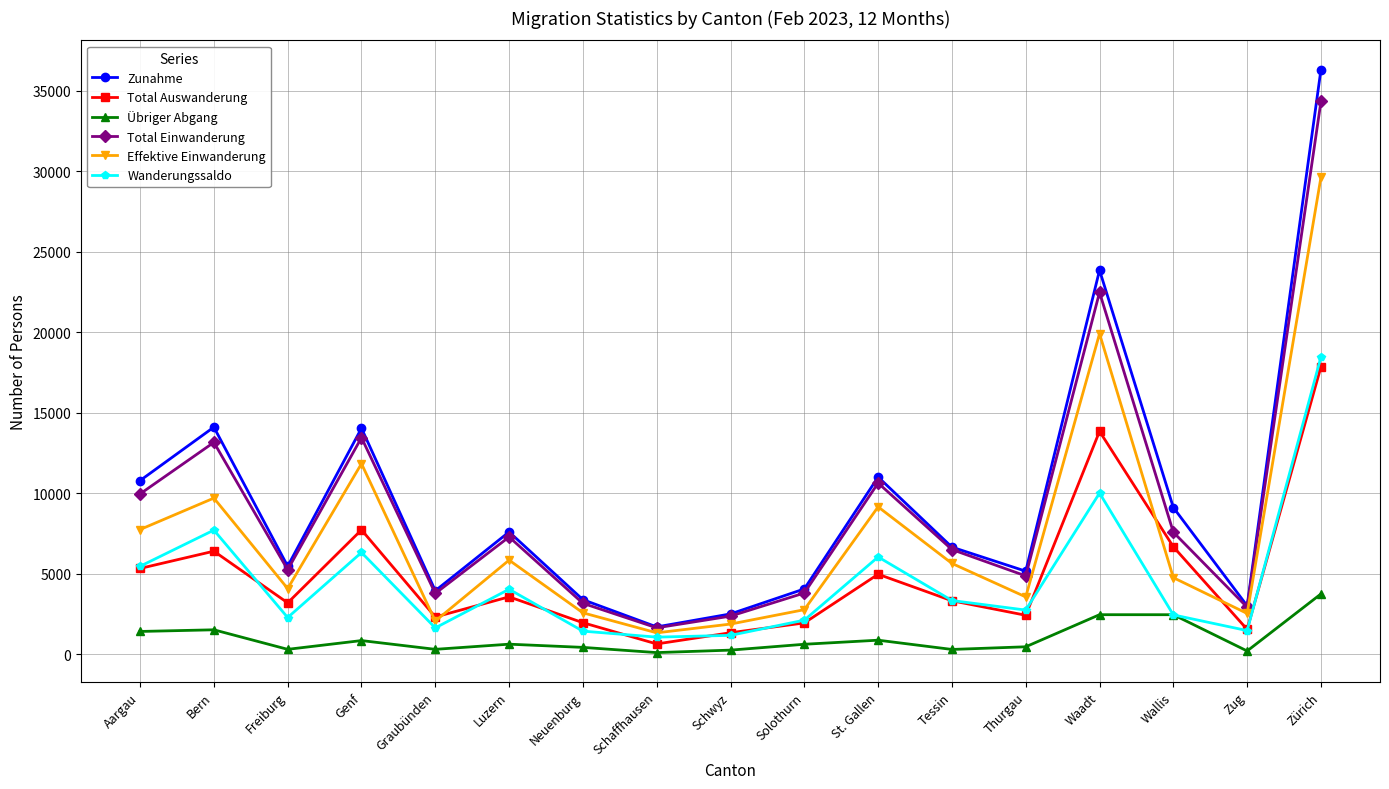

Between Neuenburg and Solothurn, which series saw the biggest shift?

Wanderungssaldo